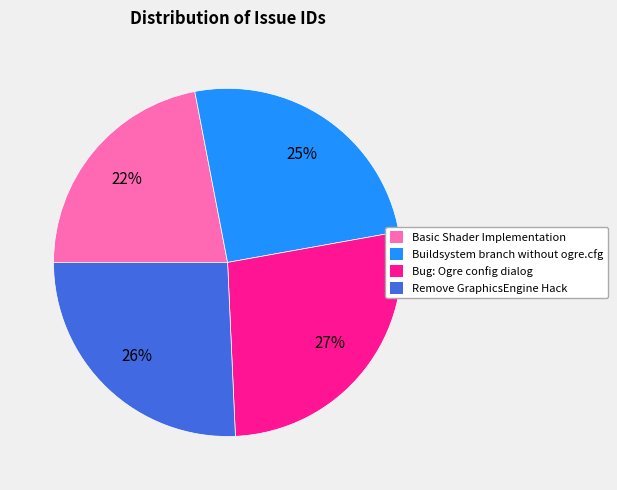

Is Buildsystem branch without ogre.cfg the majority of the pie?

No